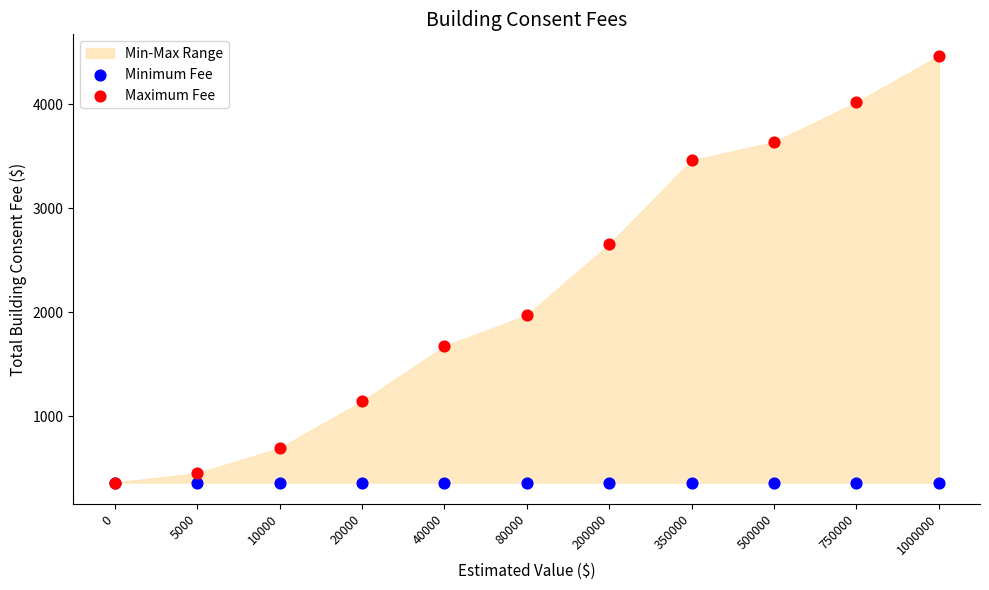

Across all series, what Y value is closest to 2413?

2651